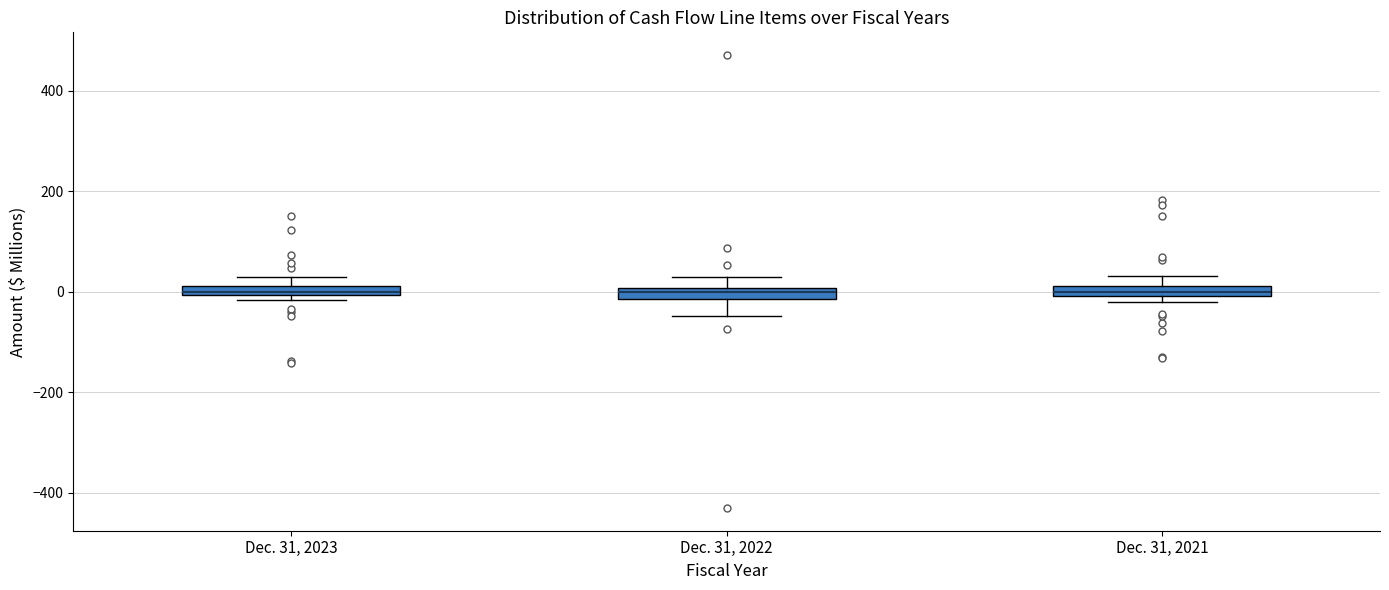

Where does the upper whisker of the box for Dec. 31, 2021 end on the y-axis? The values are not printed on the chart, so give them approximately, as read against the axis.

40